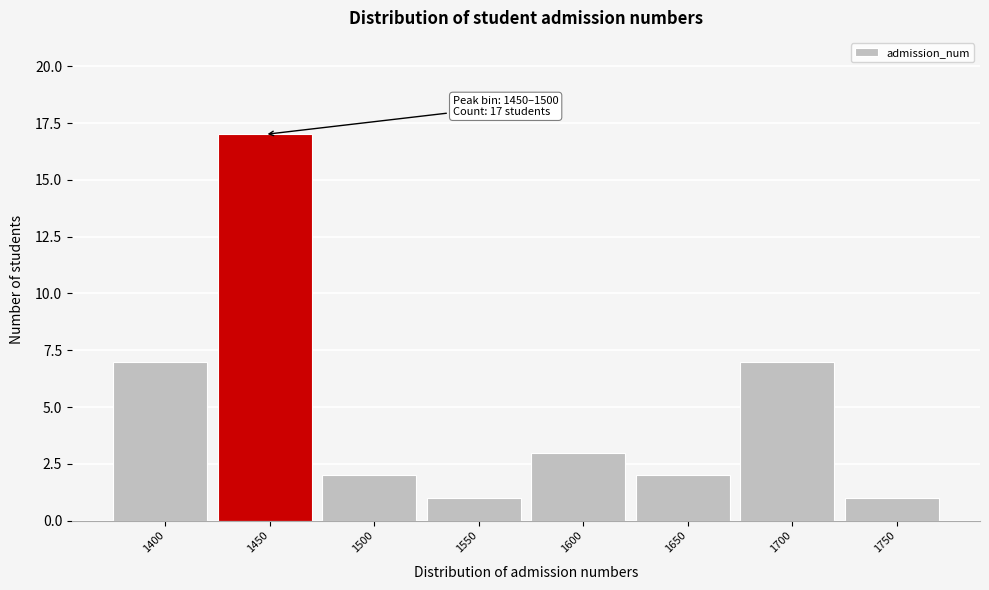

Reading right to left, list all the values displayed in this chart.

1750=1	1700=7	1650=2	1600=3	1550=1	1500=2	1450=17	1400=7